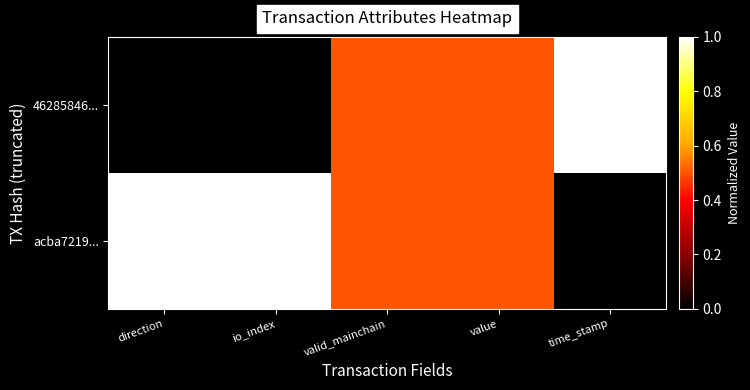

Rank the series at time_stamp from lowest to highest value.

acba7219..., 46285846...